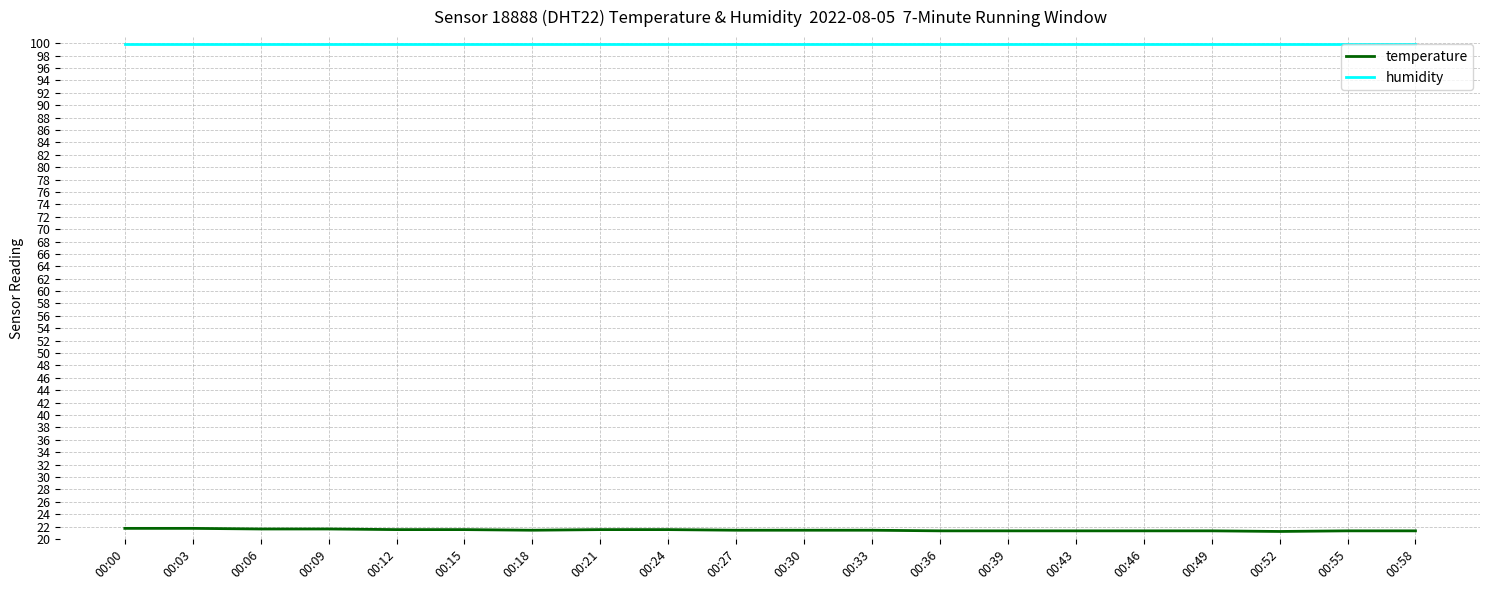

How many lines are shown in the chart?

2